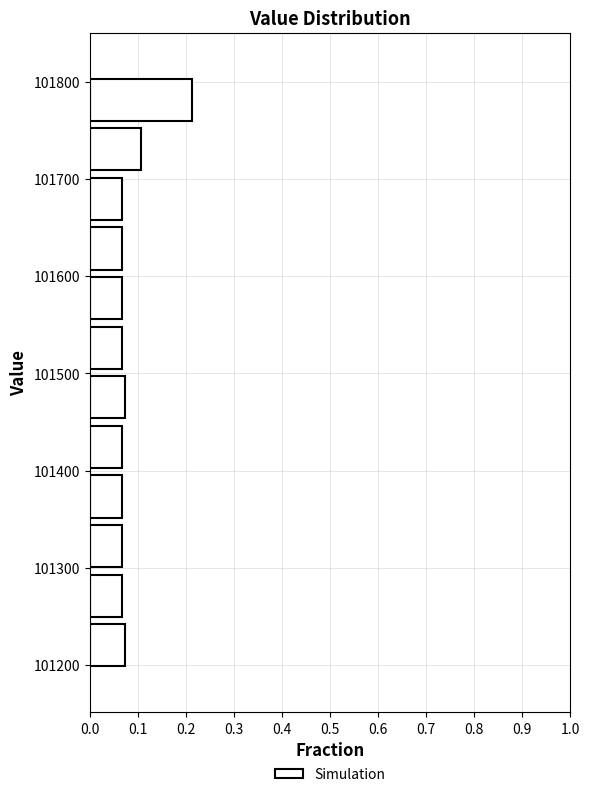

Reading bottom to top, list every bar in this chart as the range it spans on the y-axis followed by its length. Neither the bar edges nor the lengths are printed on the chart, so give them approximately, as read against the axes.

101200 to 101250: 0.07
101250 to 101300: 0.07
101300 to 101350: 0.07
101350 to 101400: 0.07
101400 to 101450: 0.07
101450 to 101500: 0.07
101500 to 101550: 0.07
101550 to 101600: 0.07
101600 to 101650: 0.07
101650 to 101700: 0.07
101700 to 101760: 0.11
101760 to 101810: 0.21